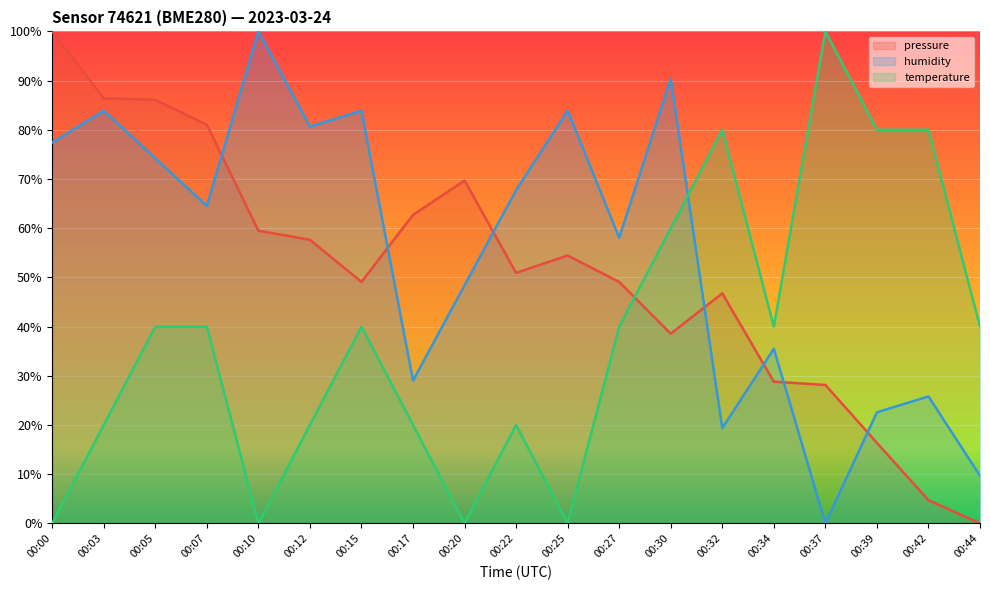

The temperature series shows 0.0 at 00:25. True or false?

True